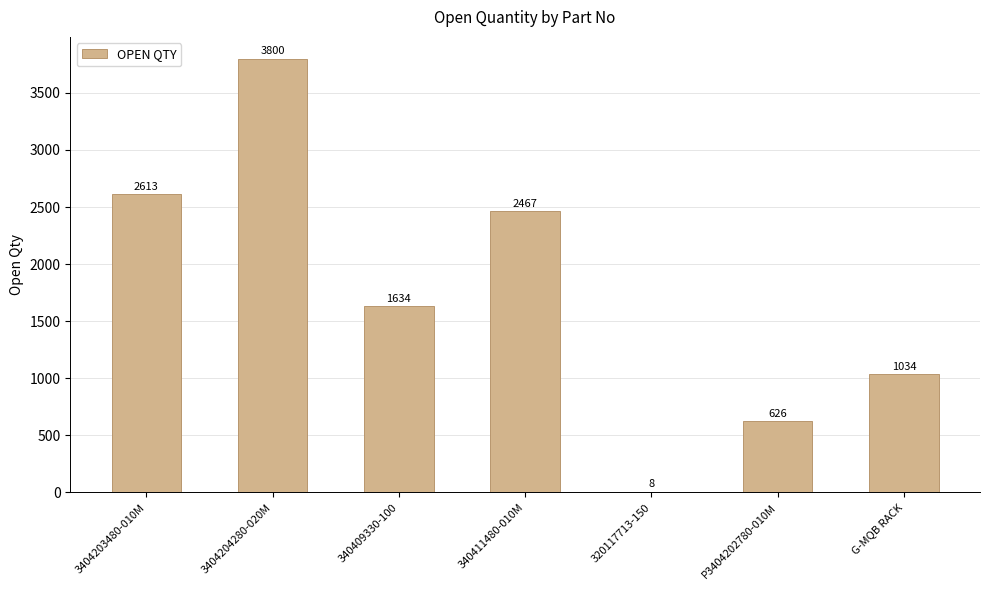

Is it true that the value at 3404203480-010M is 2613?

True